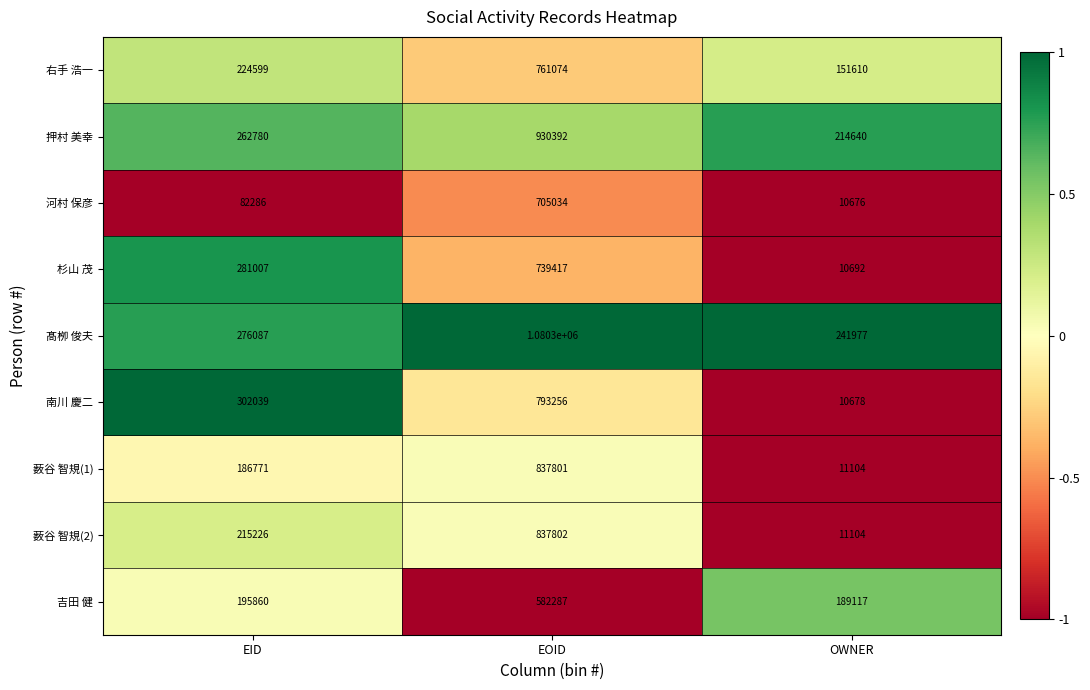

What is the average value of the 河村 保彦 series?

265999